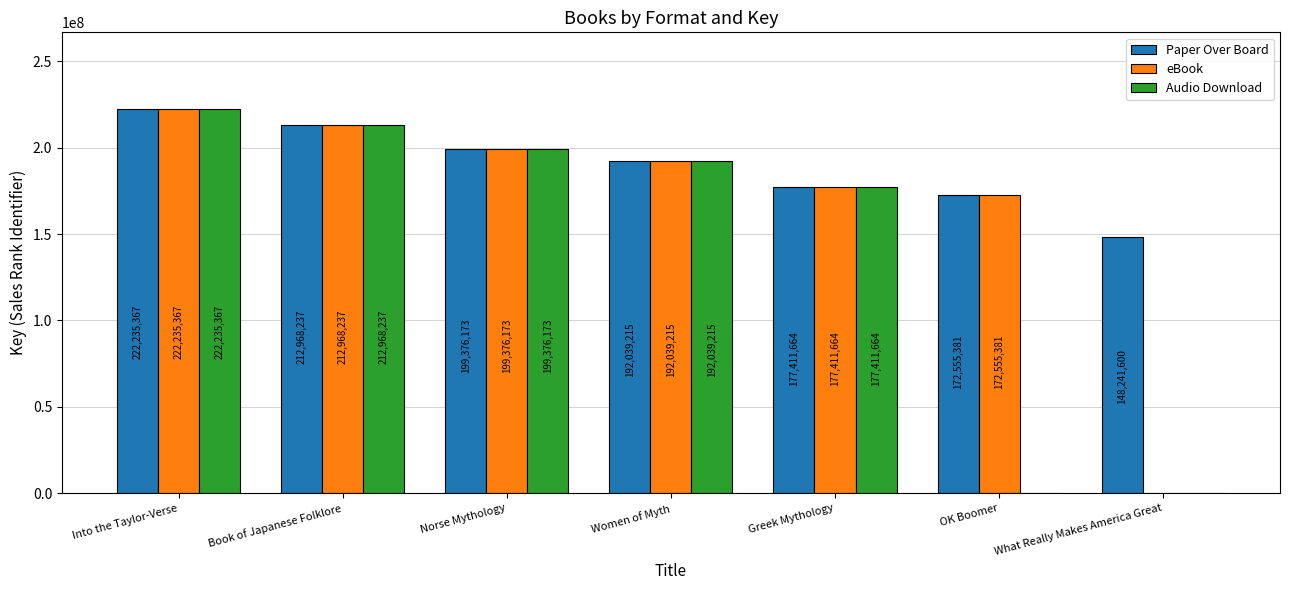

At which label does eBook reach its peak?

Into the Taylor-Verse